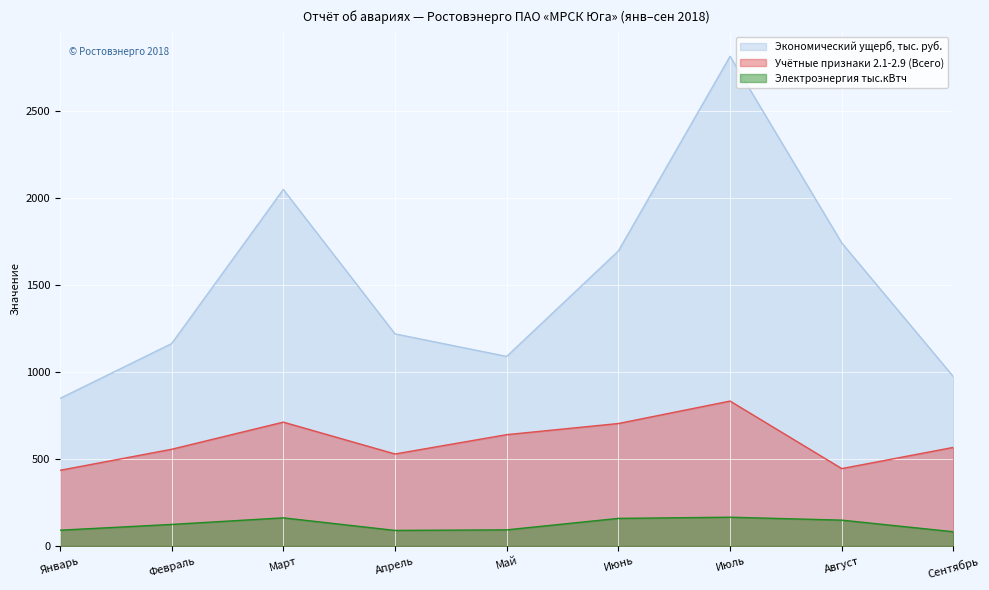

What is the value of the Экономический ущерб, тыс. руб. point at the 2nd from the left?

1163.1